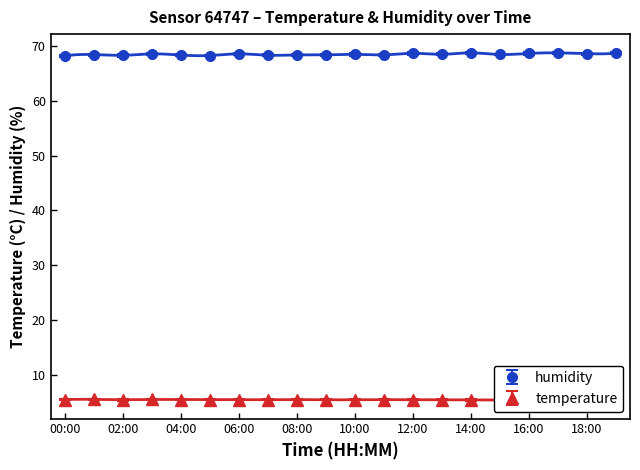

What is the smallest value displayed?

5.3